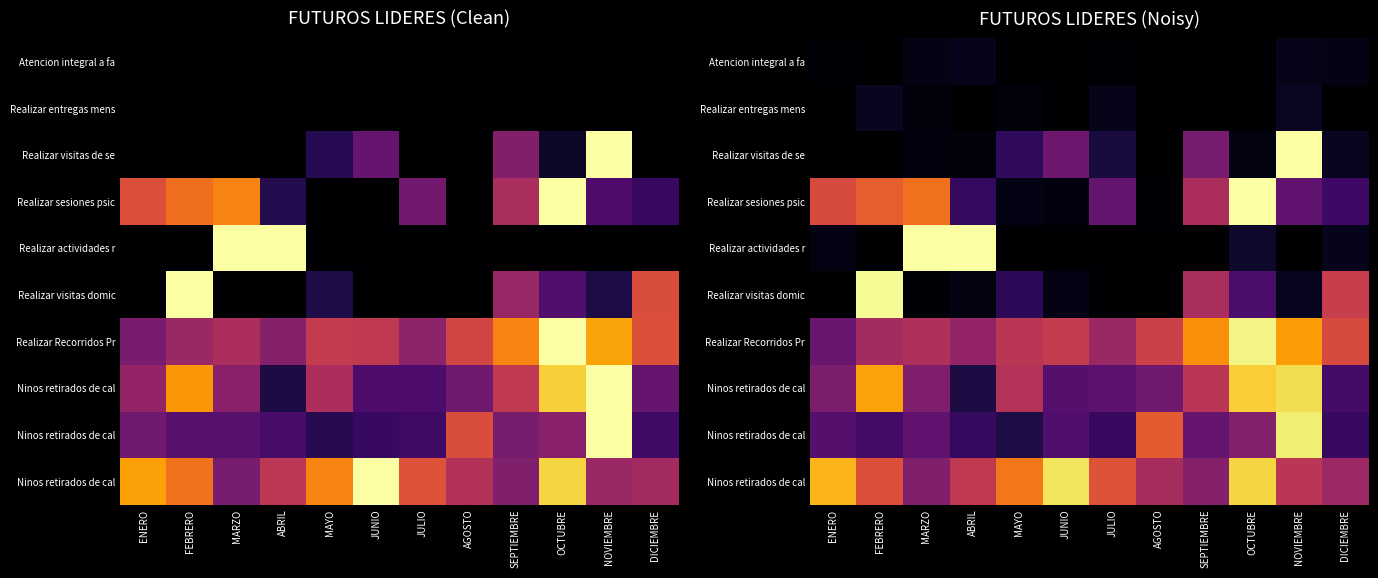

How many data points does each series have?

12